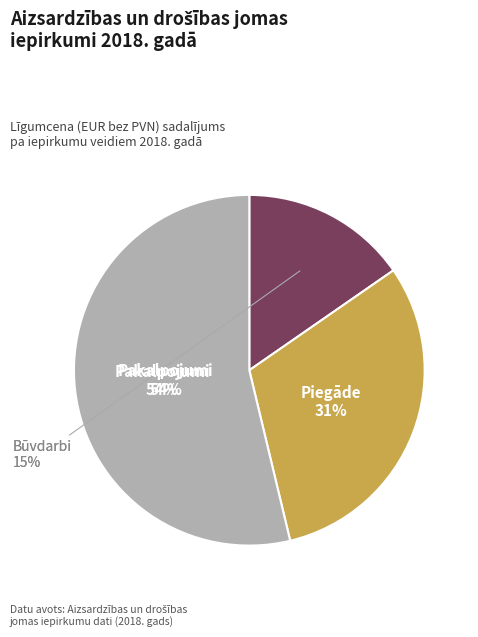

Does Pakalpojumi account for over 50% of the chart?

Yes